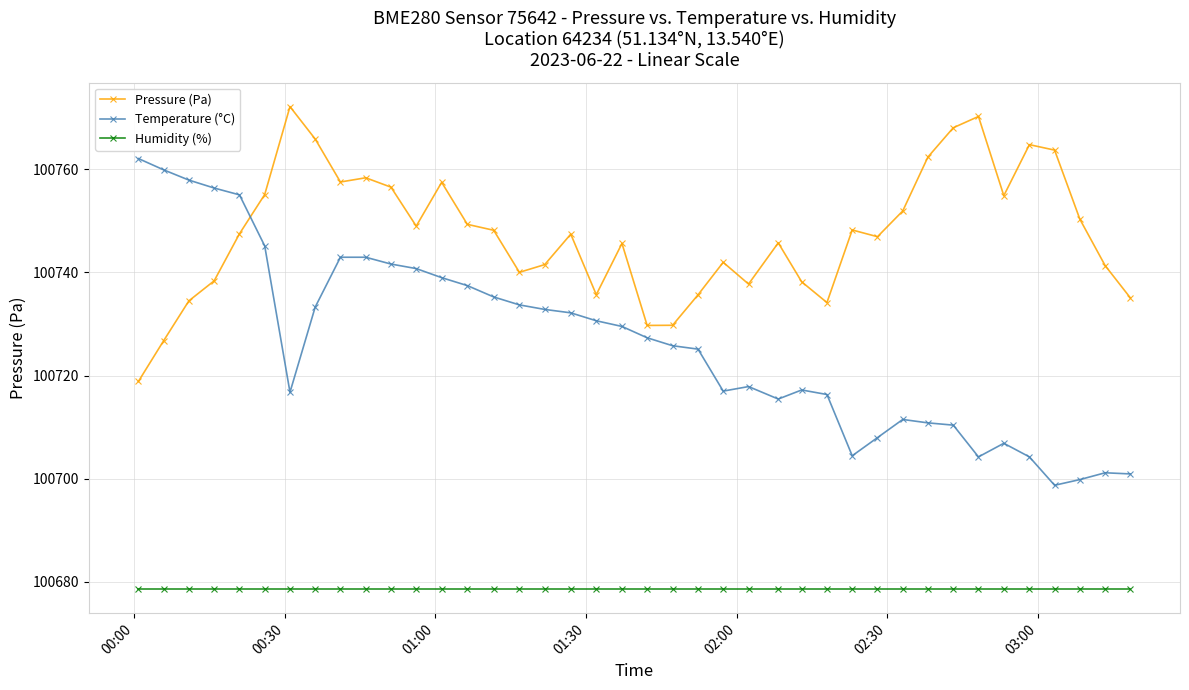

What is the value of the Humidity (%) point at the 31st from the left?

100678.6